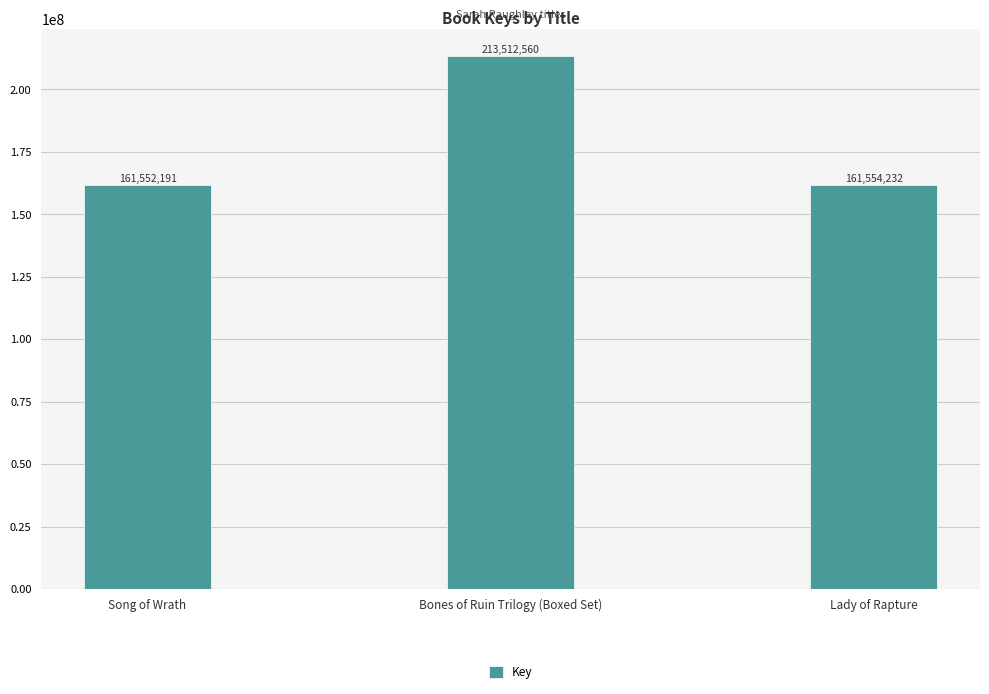

What is the difference between the maximum and minimum values?

51960369